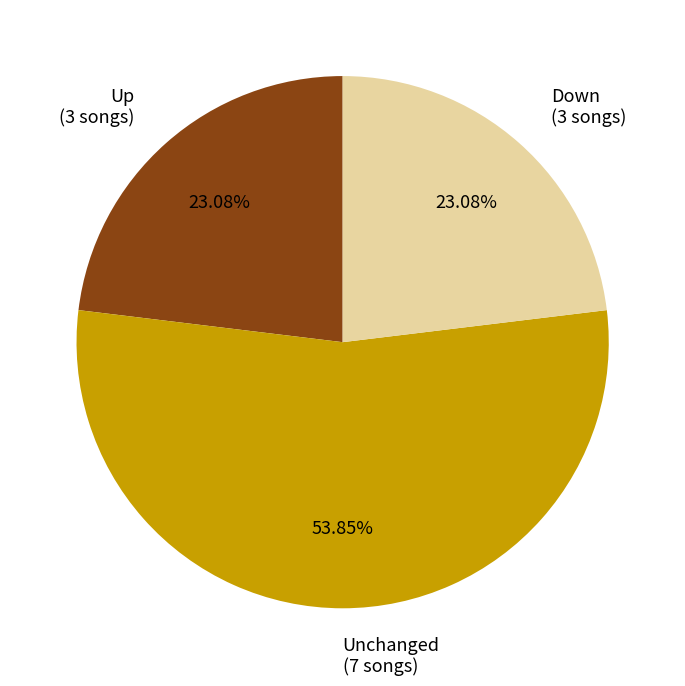

Which category has the biggest portion of the pie?

Unchanged (7 songs)